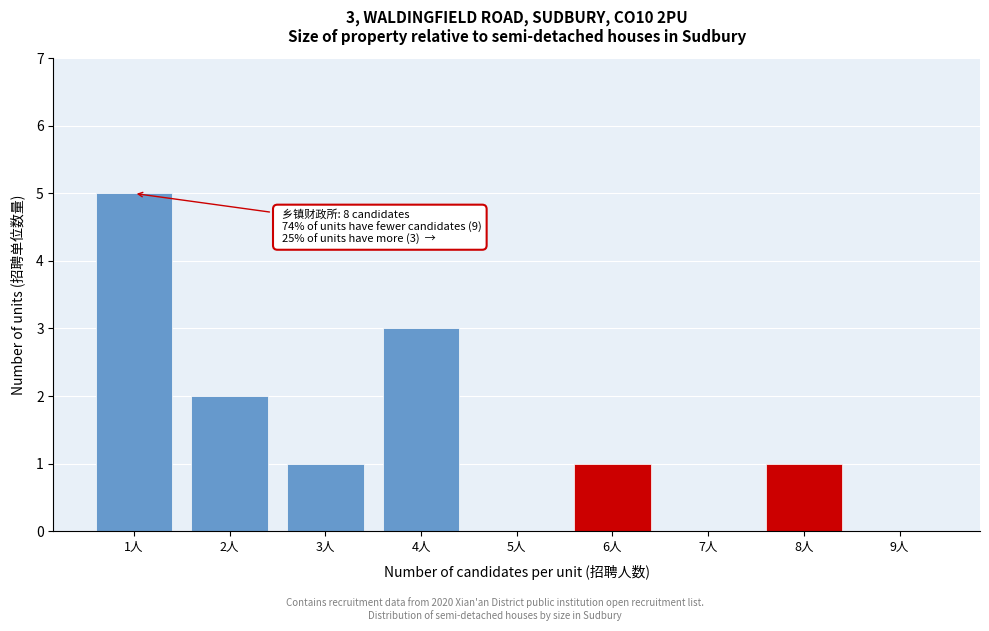

Which range on the x-axis has the tallest bar?

0.5 to 1.5